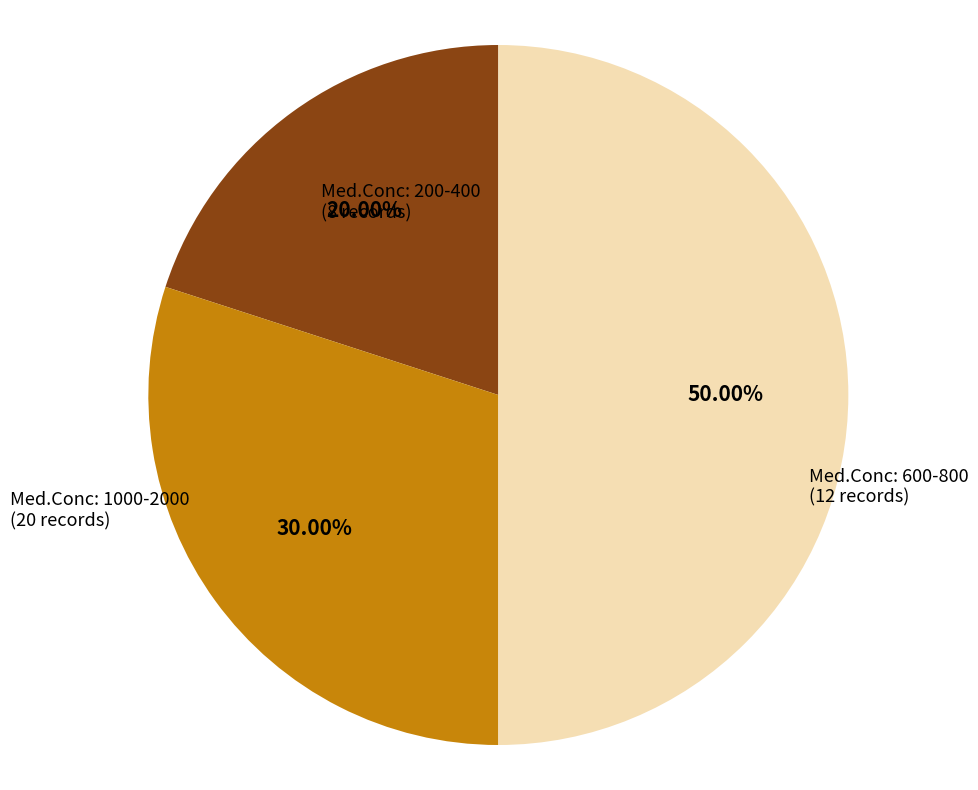

How many slices are in this pie chart?

3